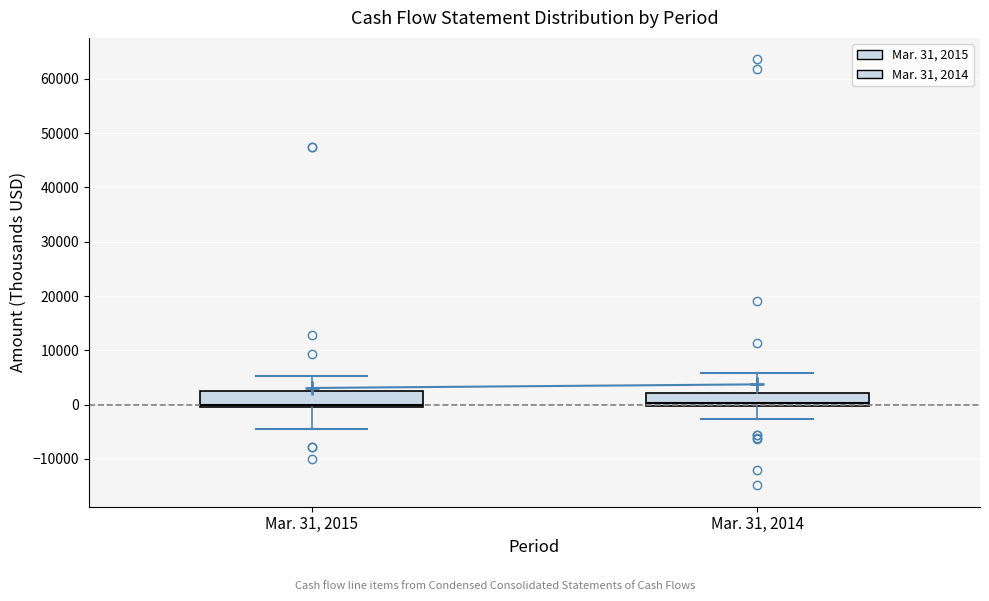

Where does the lower whisker of the box for Mar. 31, 2015 end on the y-axis? The values are not printed on the chart, so give them approximately, as read against the axis.

-5000